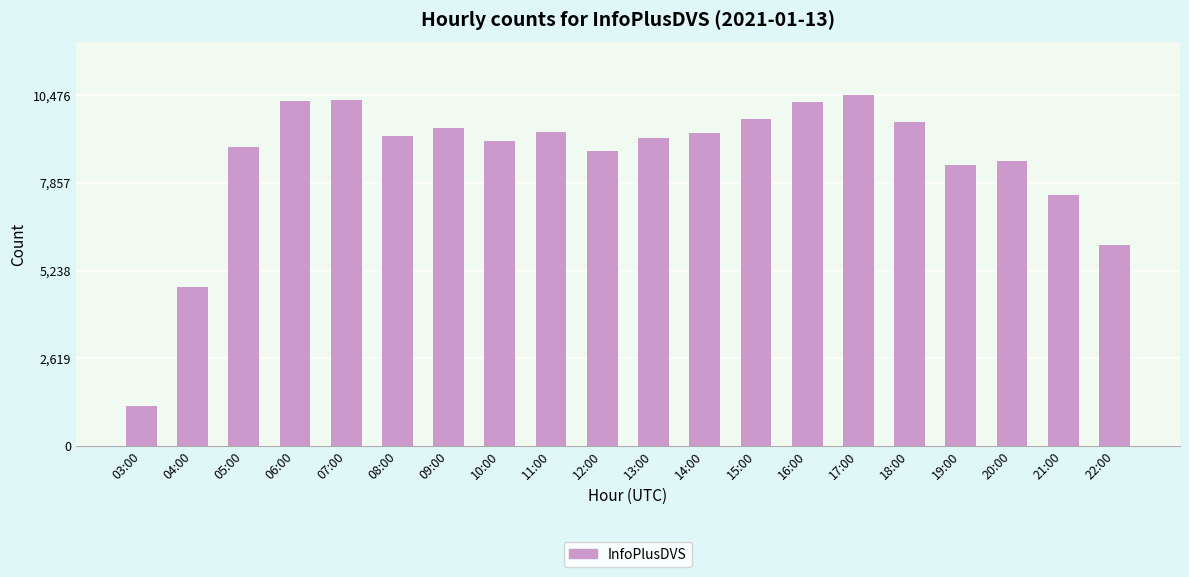

Where does the data first go above 9253?

06:00